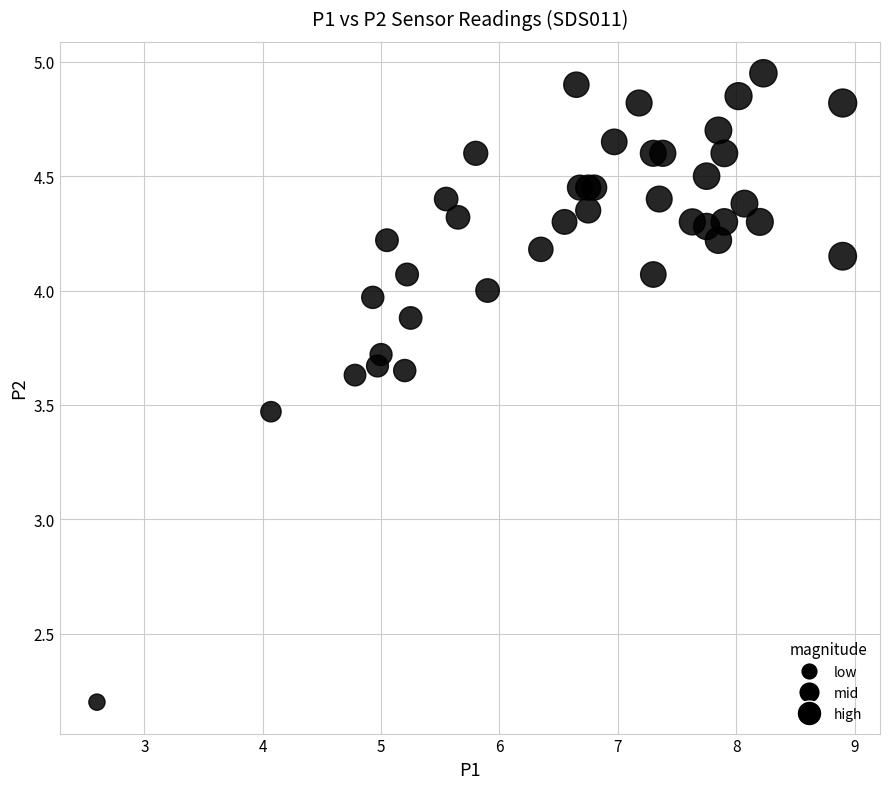

What Y value in the scatter plot is closest to 3?

3.5